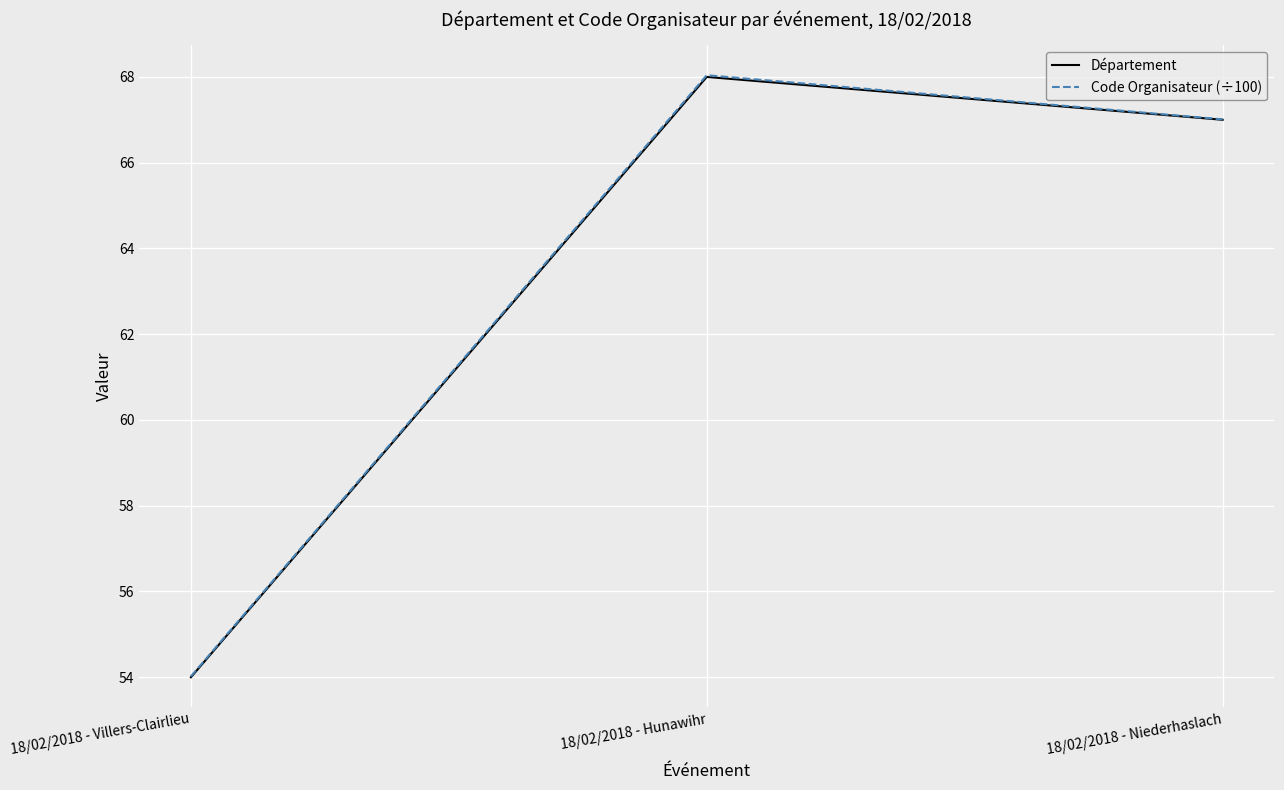

What are all the series names shown in the legend?

Département, Code Organisateur (÷100)